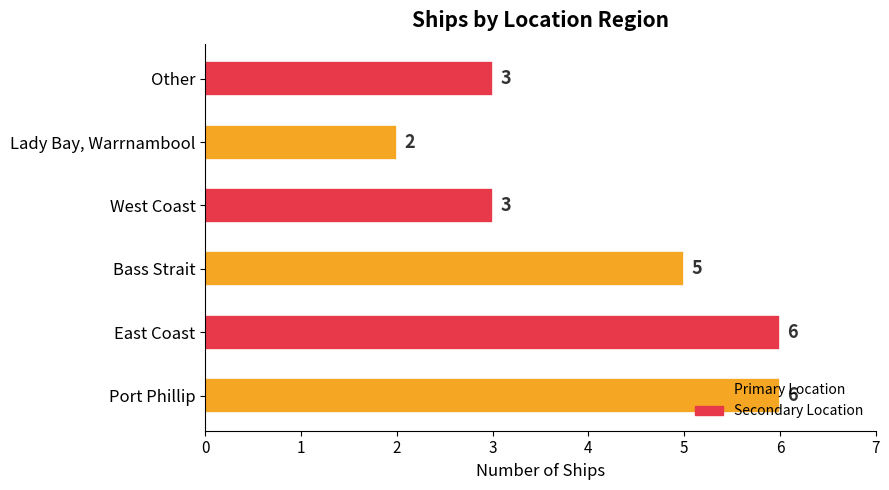

Between Lady Bay, Warrnambool and Bass Strait, which is larger?

Bass Strait